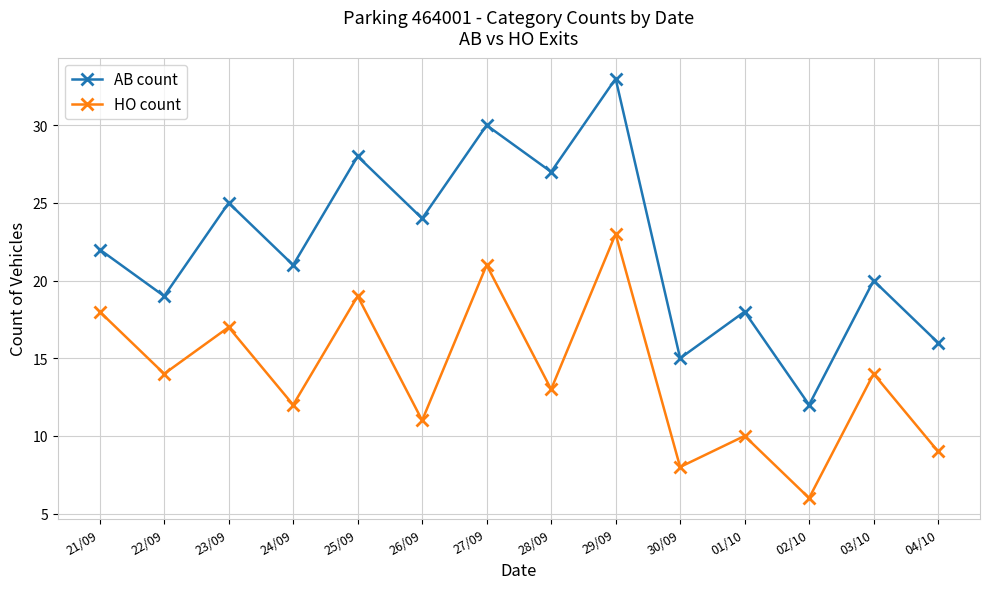

What is the total value across all series at 28/09?

40